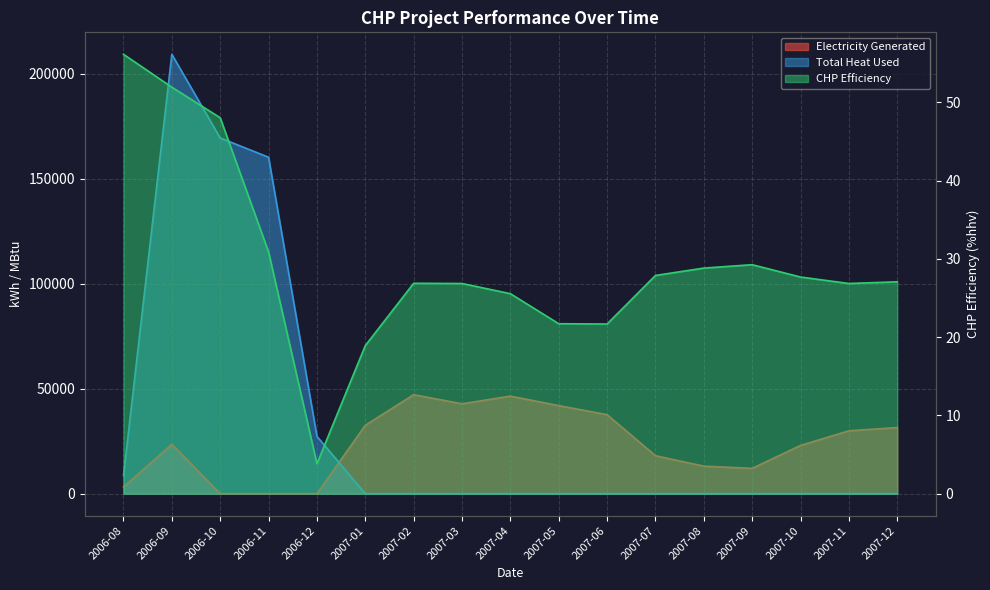

Is the value of Electricity Generated at 2007-02 greater than the value of CHP Efficiency at 2007-11?

Yes